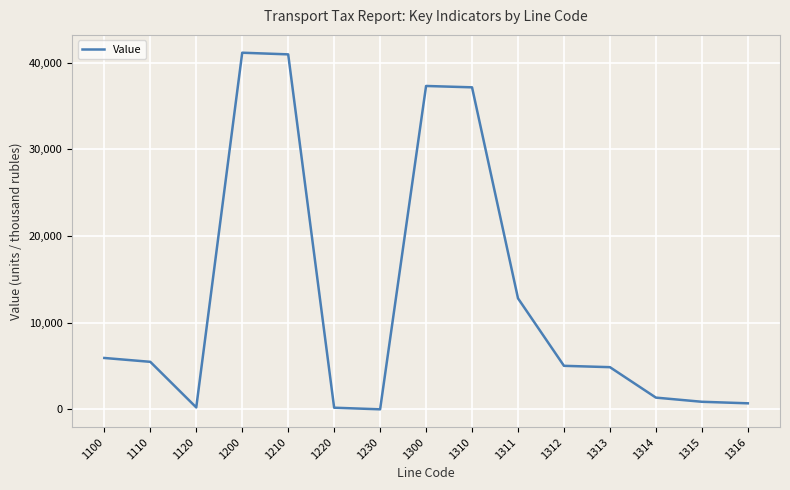

The value at 1311 is 5525. True or false?

False